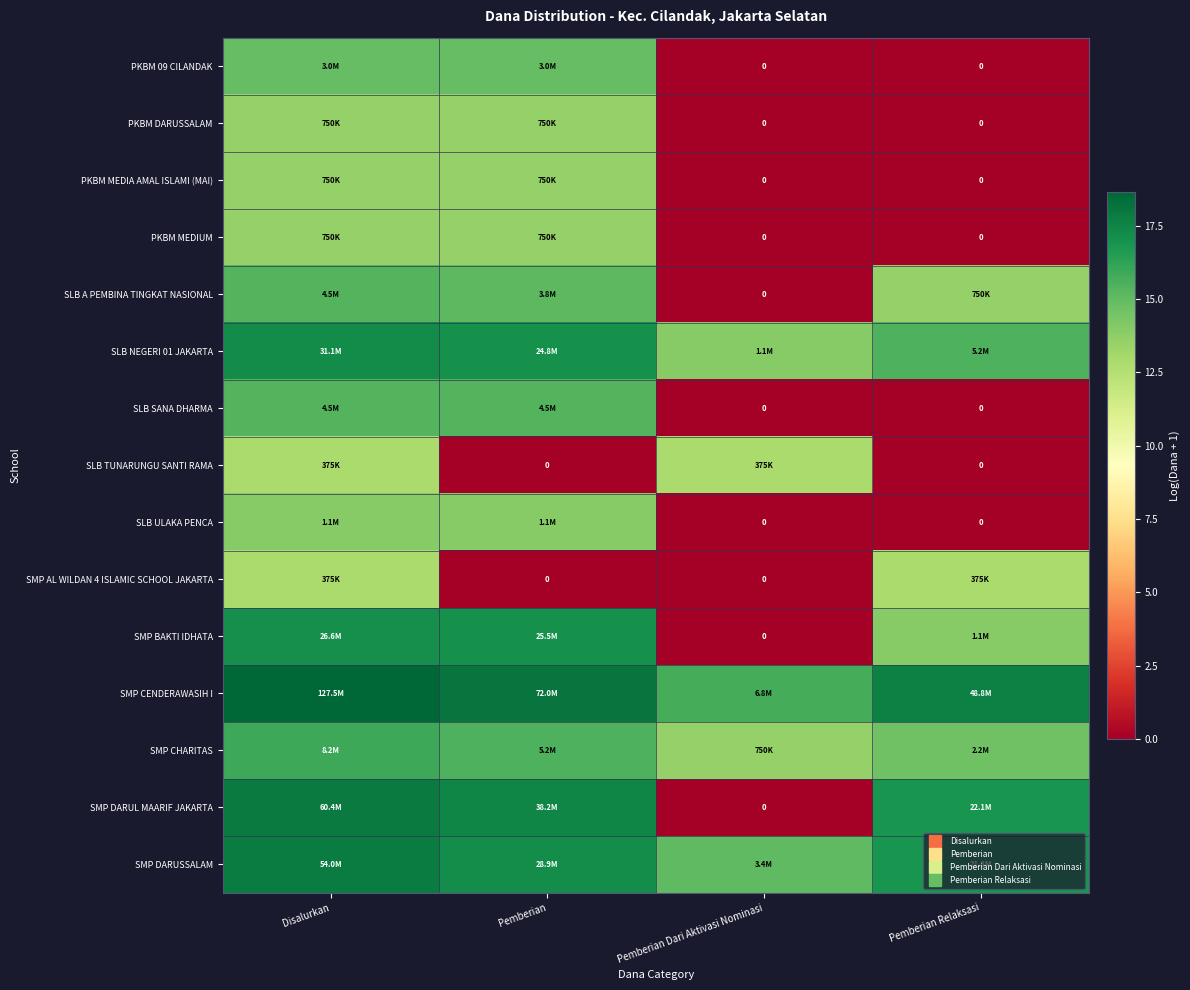

Is it true that SMP DARUL MAARIF JAKARTA equals 16.9 at Pemberian Relaksasi?

True